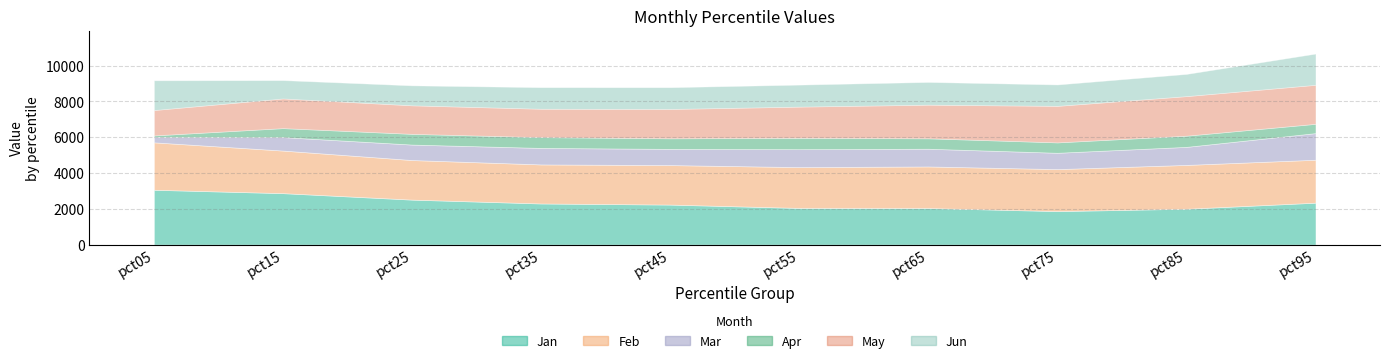

Rank the series at pct25 from lowest to highest value.

Apr, Mar, Jun, May, Feb, Jan